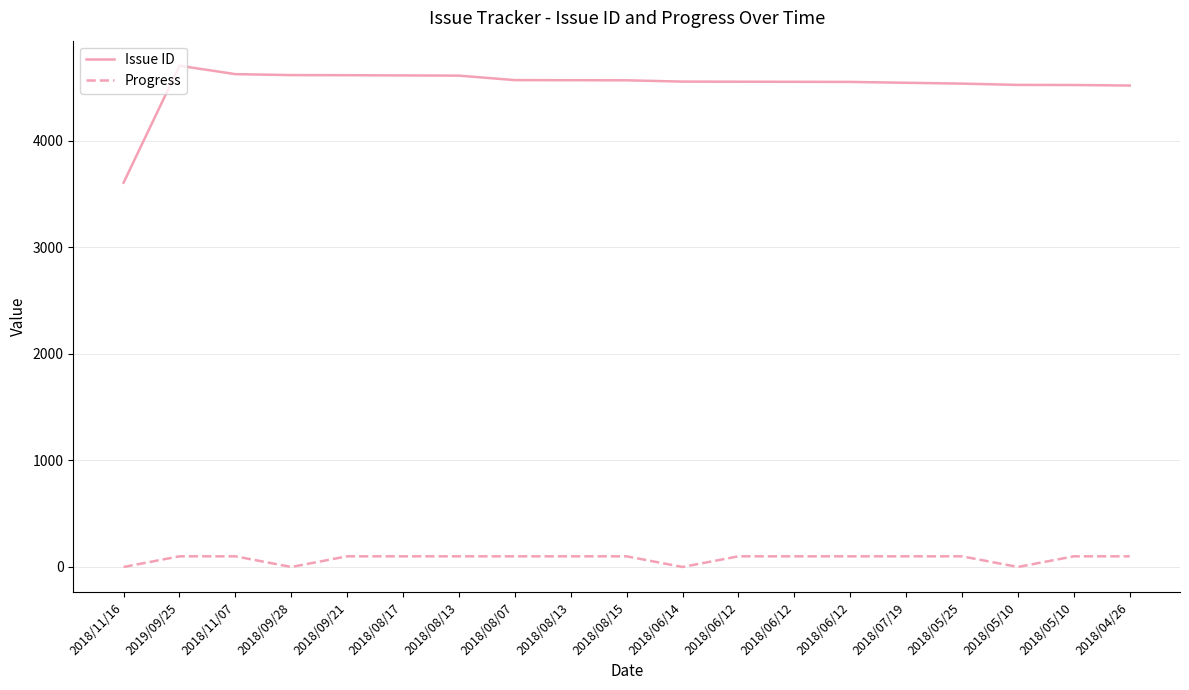

At which category is the sum across all series the highest?

2019/09/25